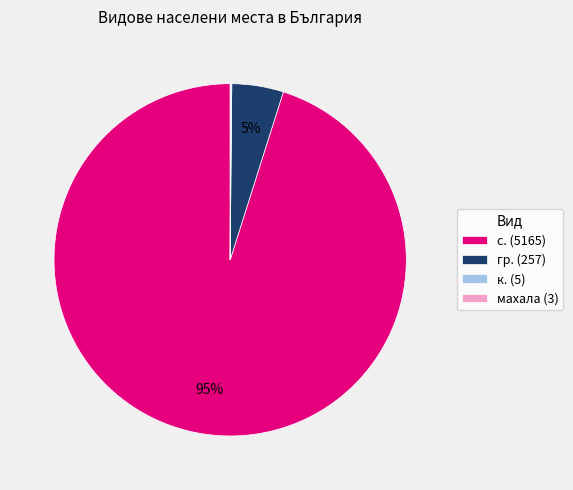

To the nearest percent, what is the combined percentage of с. (5165) and гр. (257)?

100%